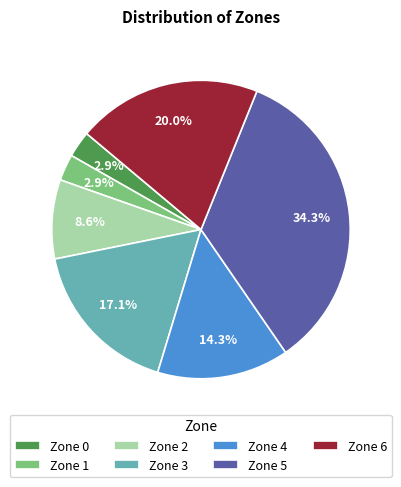

To the nearest percent, what is the difference between the largest and smallest slice percentages?

31%